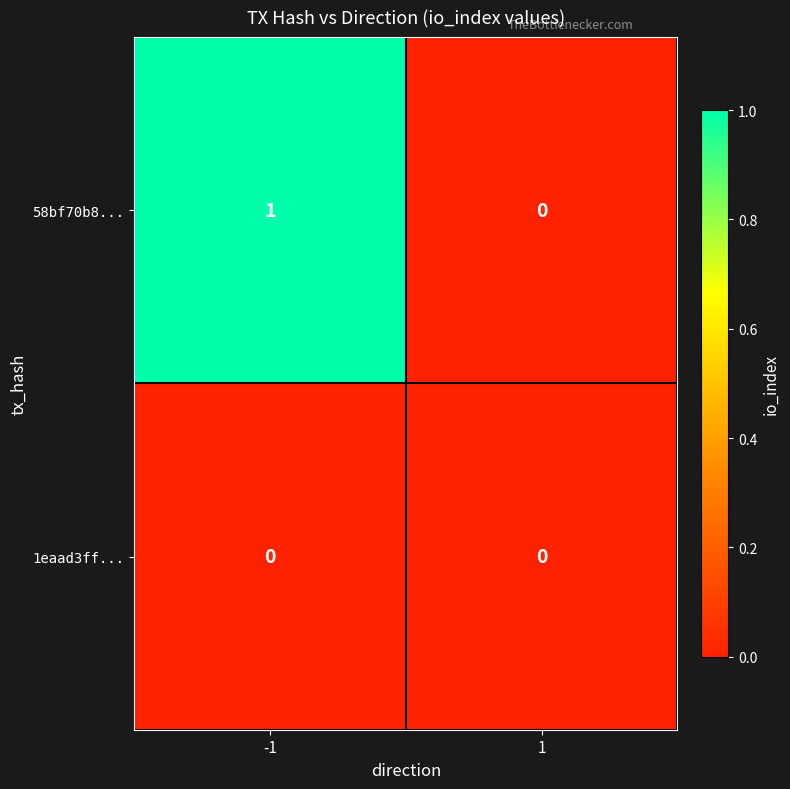

Rank the series by their average value, from highest to lowest.

58bf70b8..., 1eaad3ff...